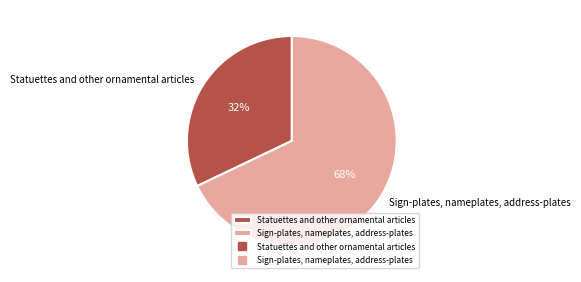

To the nearest percent, what is the combined percentage of Sign-plates, nameplates, address-plates and Statuettes and other ornamental articles?

100%